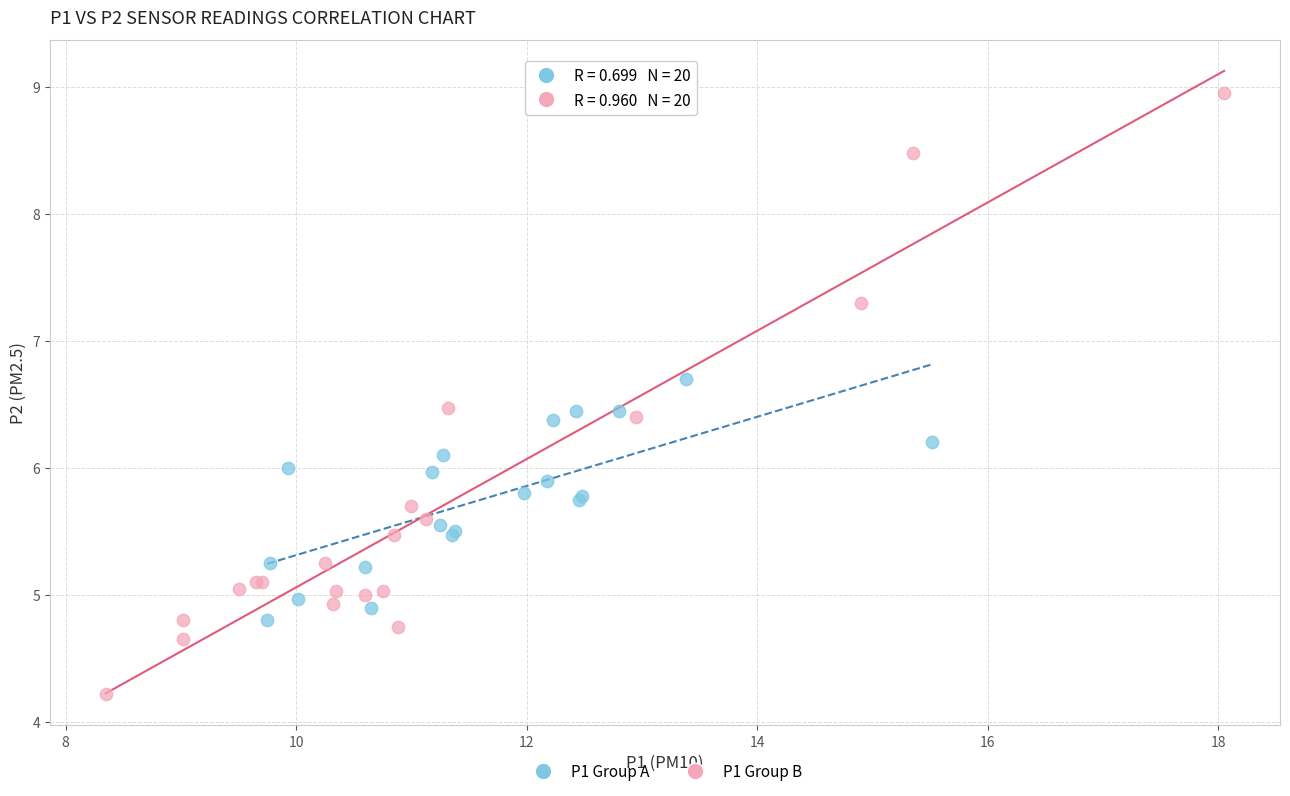

Which series reaches the minimum Y coordinate?

P1 Group B